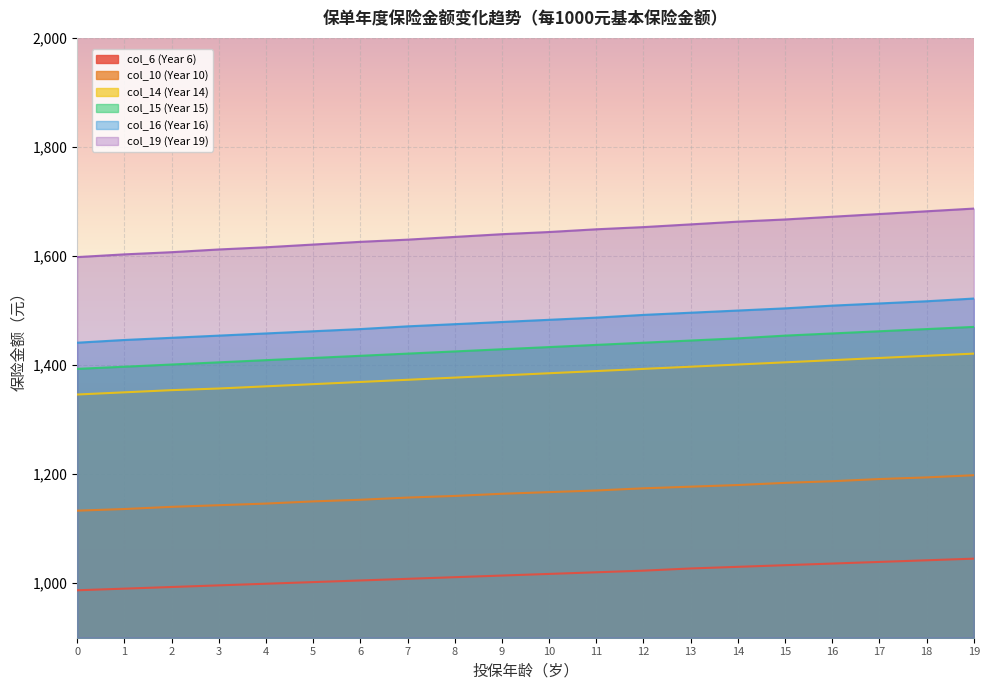

At which label is col_16 (Year 16) closest to 1481?

9